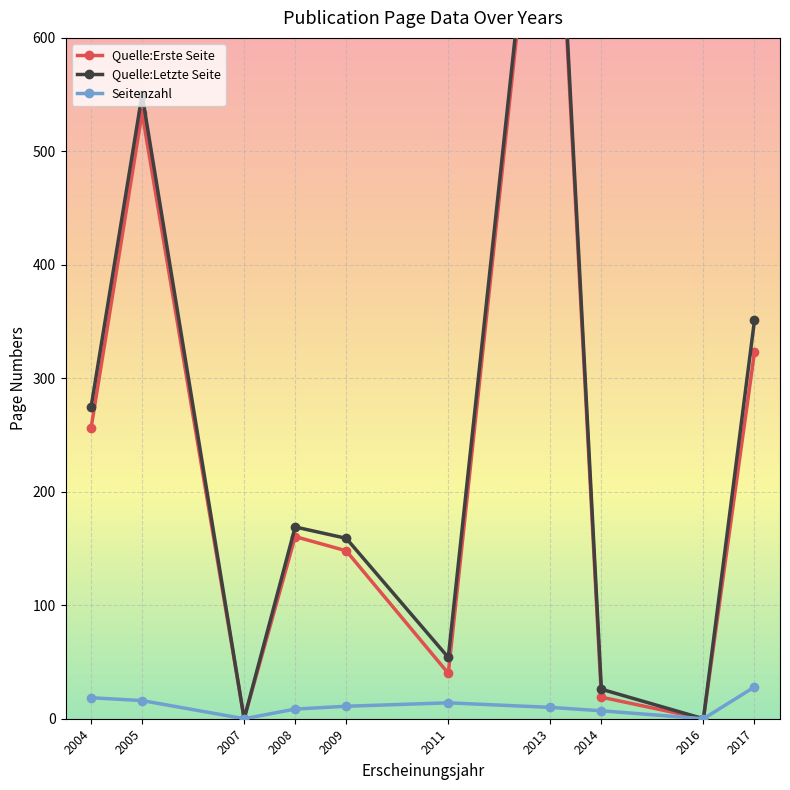

What is the total value across all series at 2014?

52.0